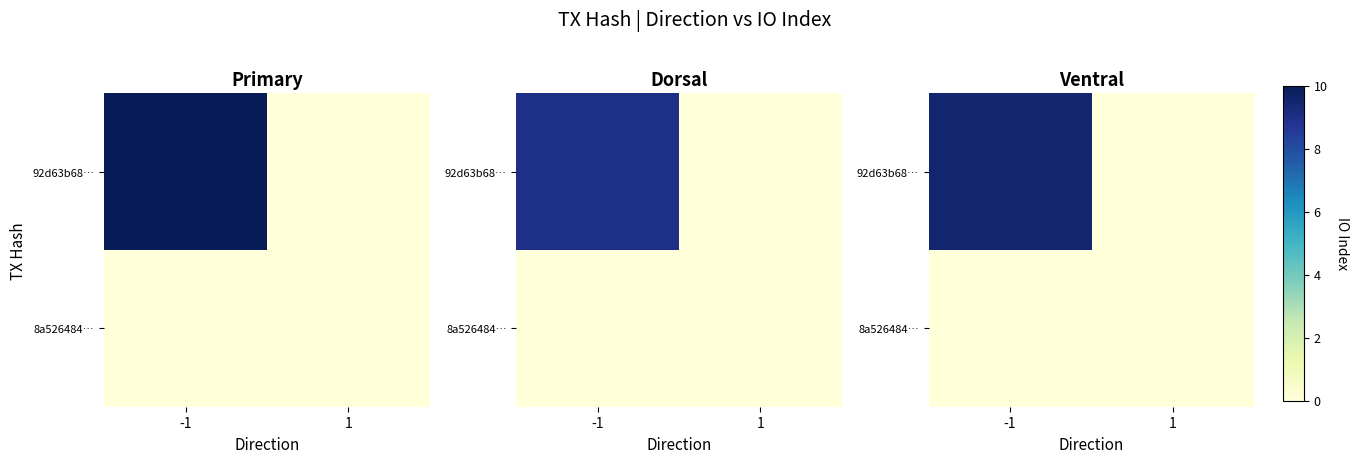

Is the value of 92d63b68… at -1 greater than the value of 8a526484… at 1?

Yes